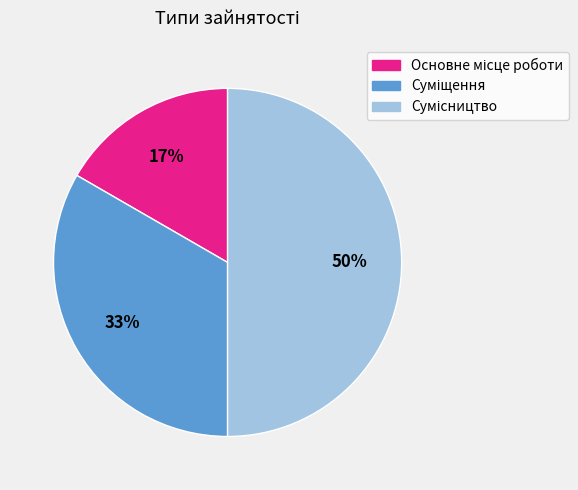

To the nearest percent, what is the difference between the largest and smallest slice percentages?

33%